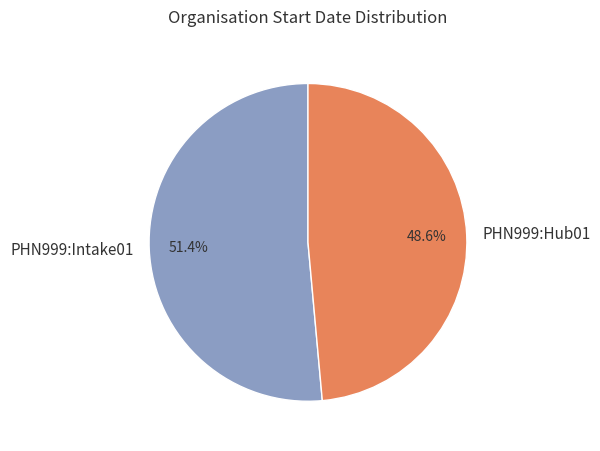

What percentage is NOT represented by PHN999:Intake01?

48.6%